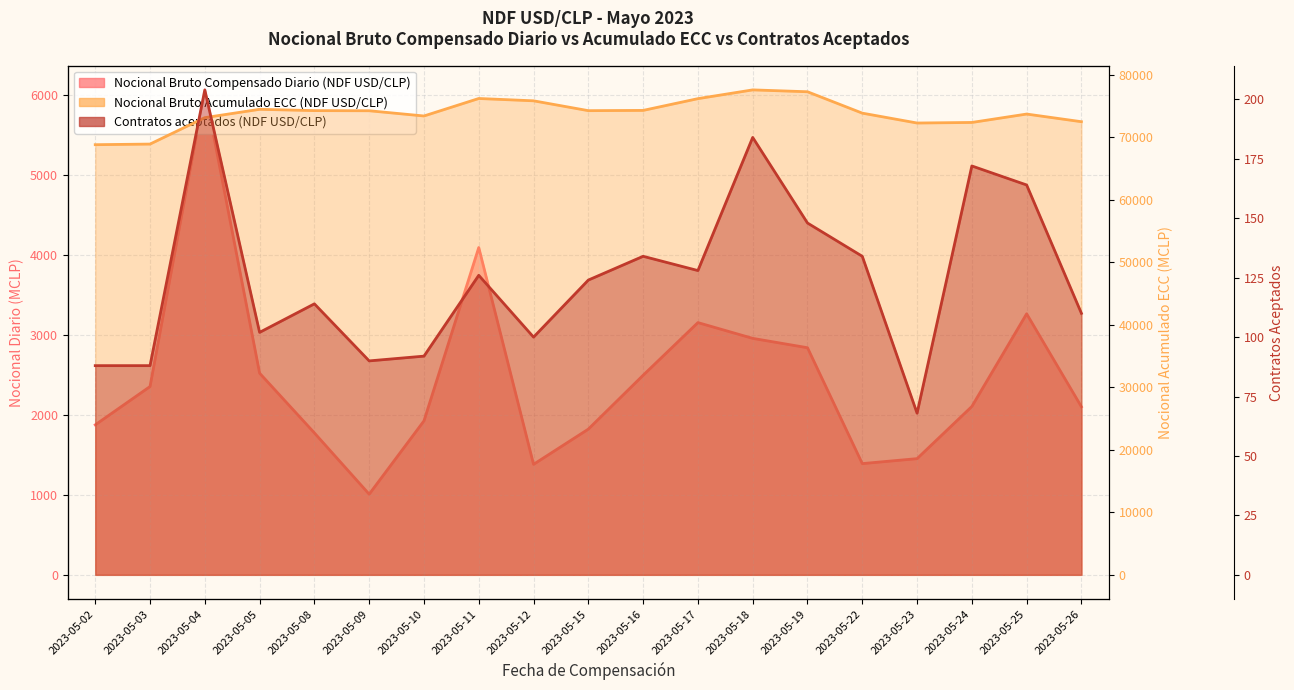

What is the maximum value shown in the chart?

77592.2